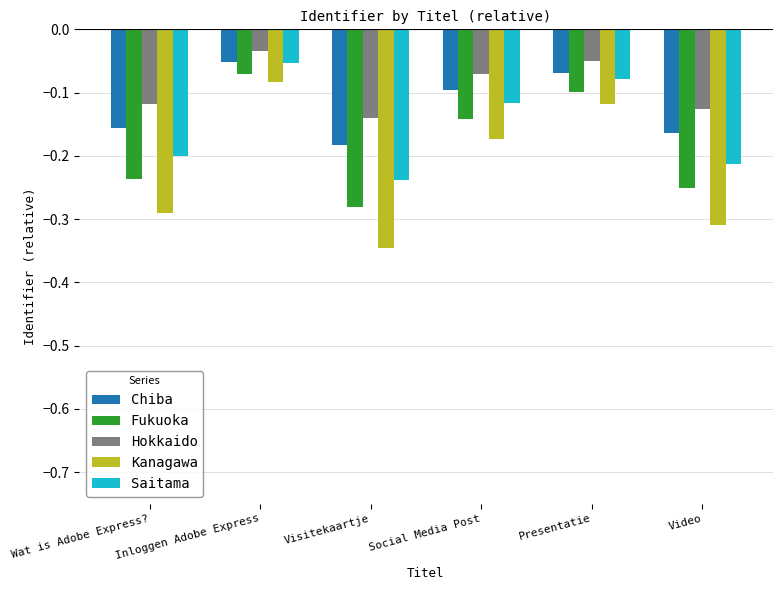

What is the difference between the maximum and second lowest values in the Kanagawa series?

0.2